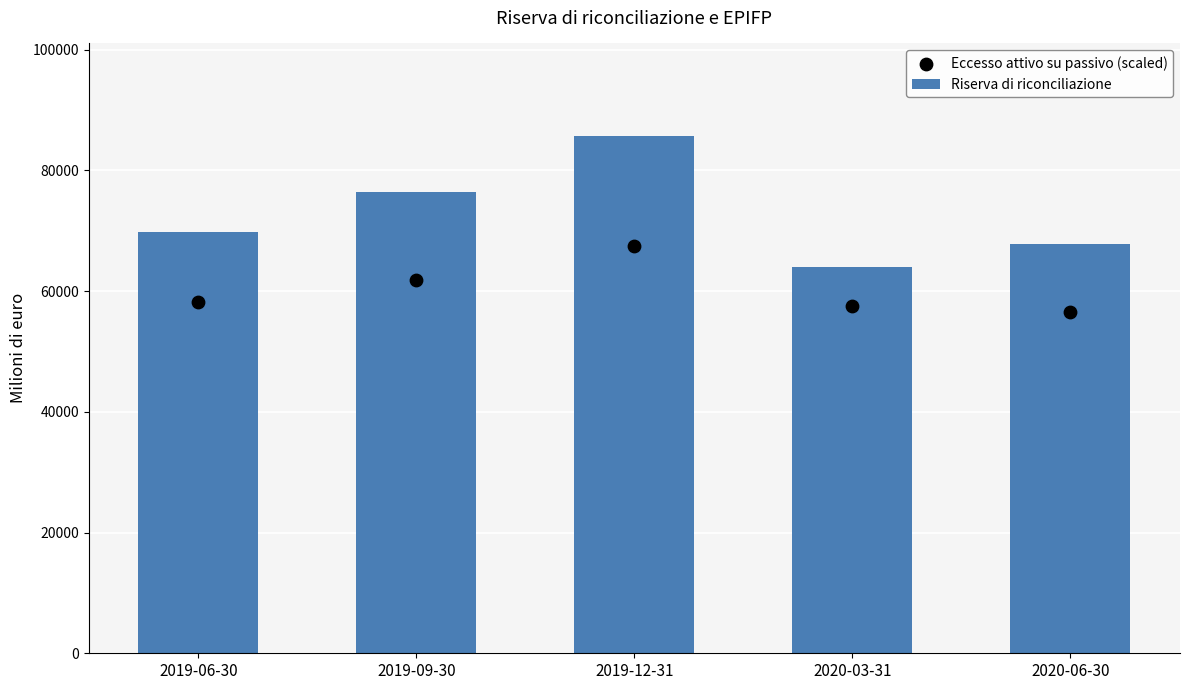

At how many categories does at least one series exceed 79755?

1